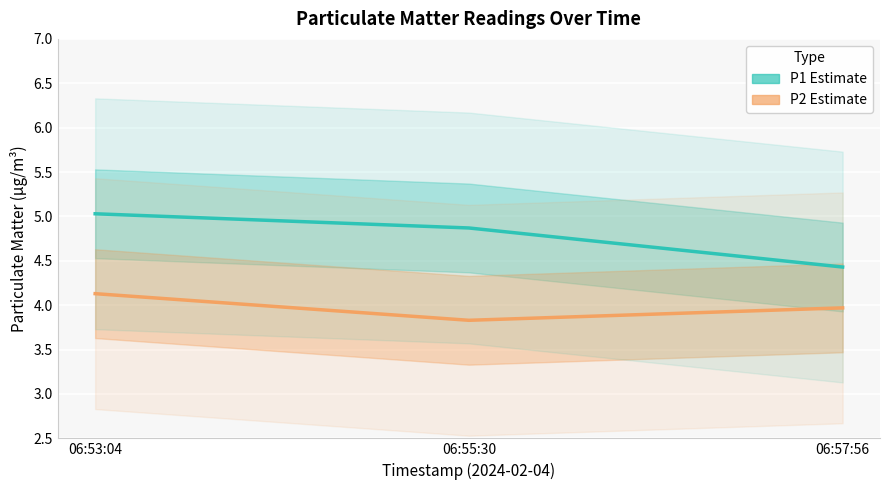

How many lines are shown in the chart?

2